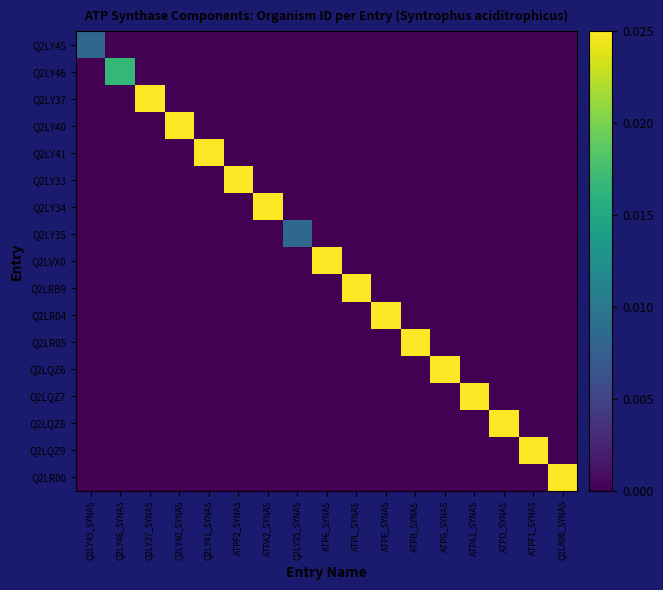

How many data points does each series have?

17